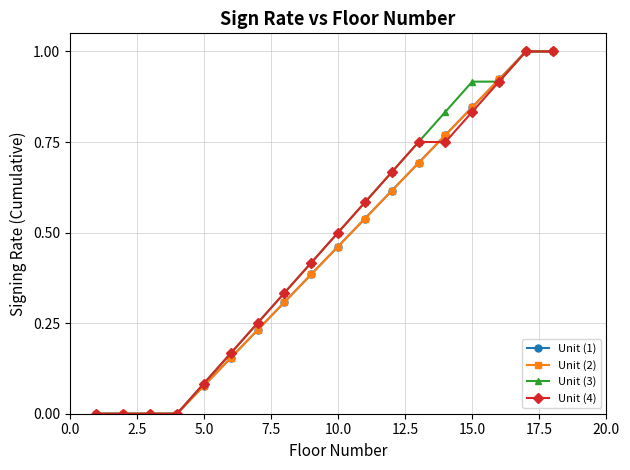

Is this an area chart (filled region under the line)?

No